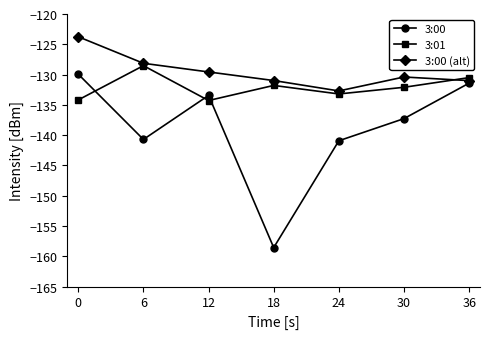

Does the chart have visible grid lines?

No